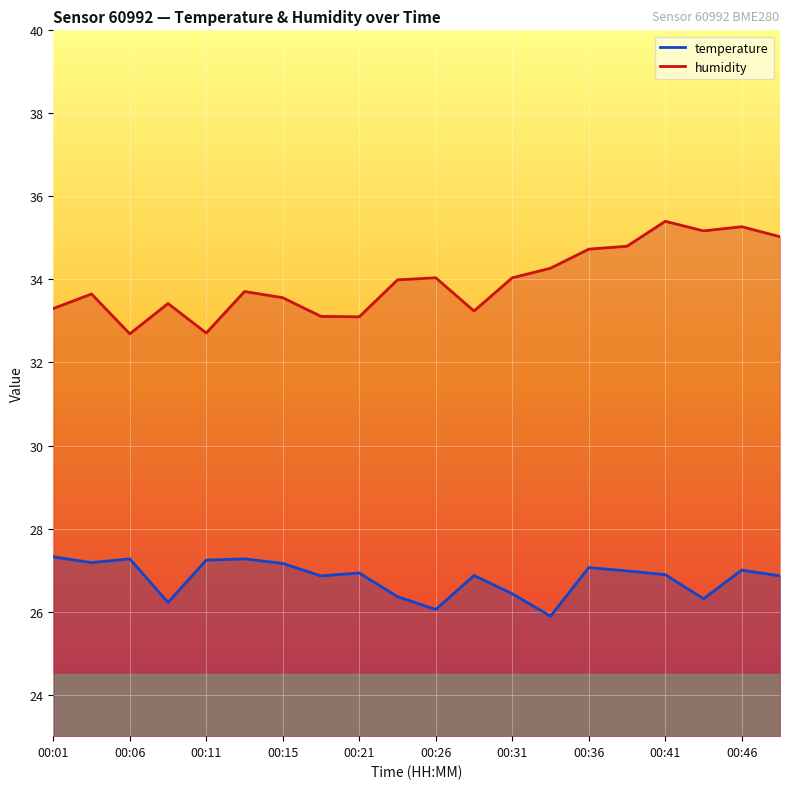

The temperature series shows 27.0 at 00:46. True or false?

True